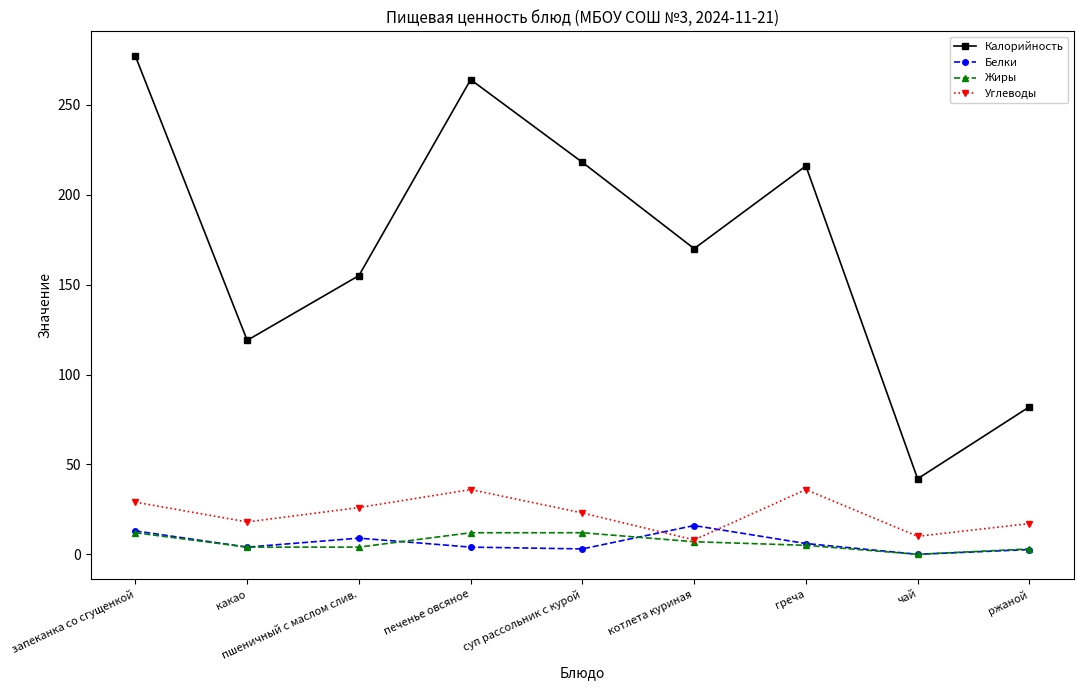

What position from the right is ржаной?

1